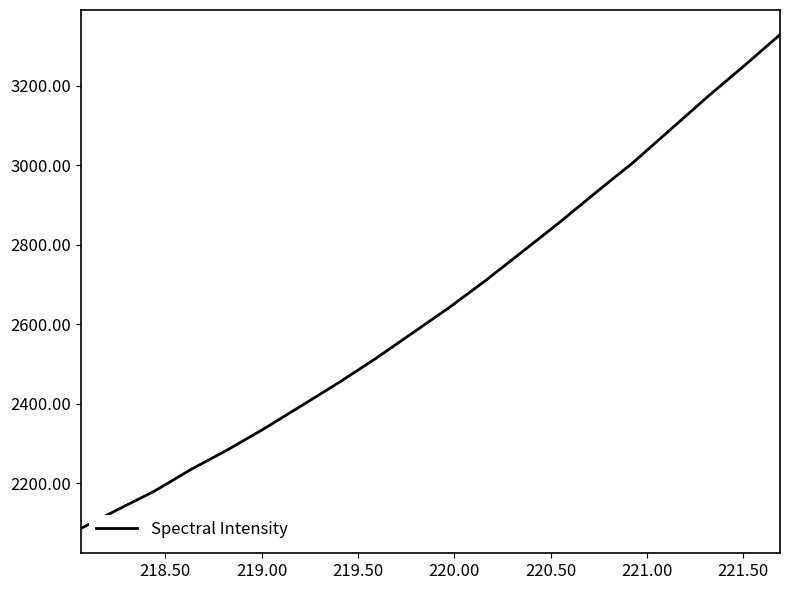

What is the smallest value displayed?

2085.9